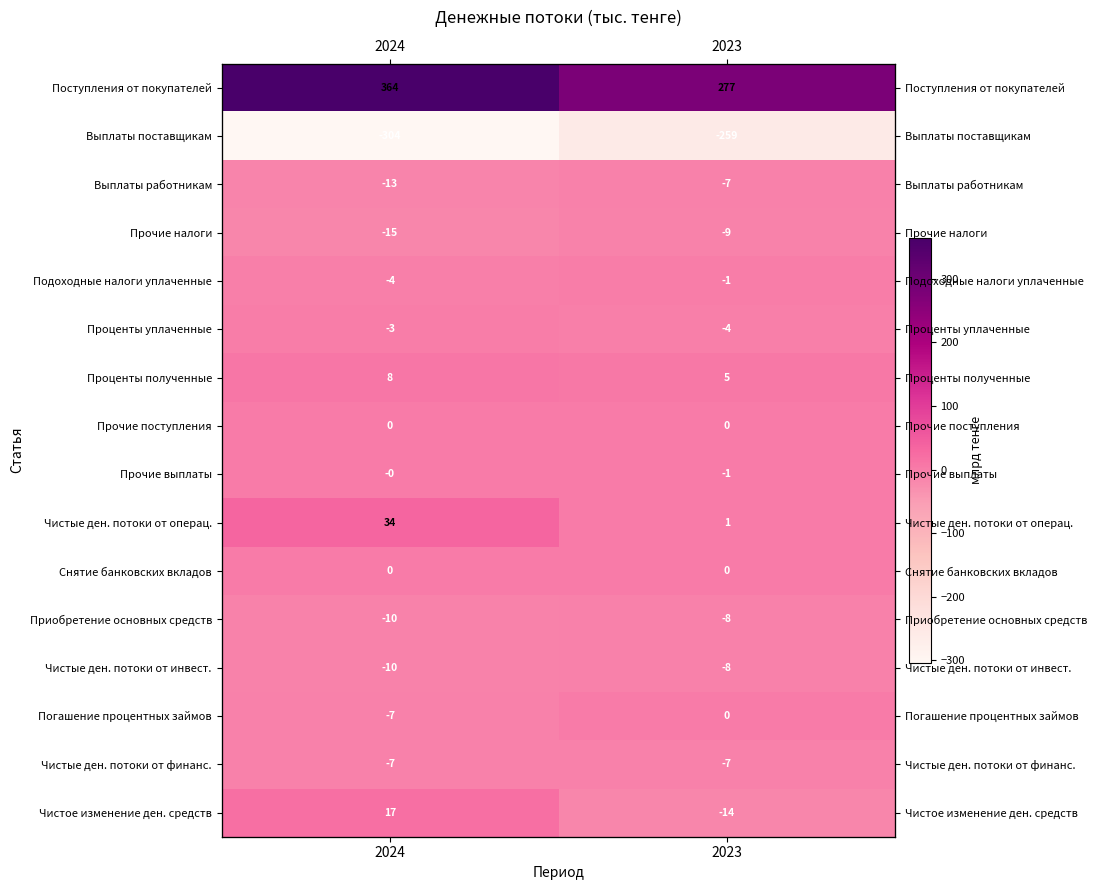

Which category has the highest value in the Выплаты поставщикам series?

2023